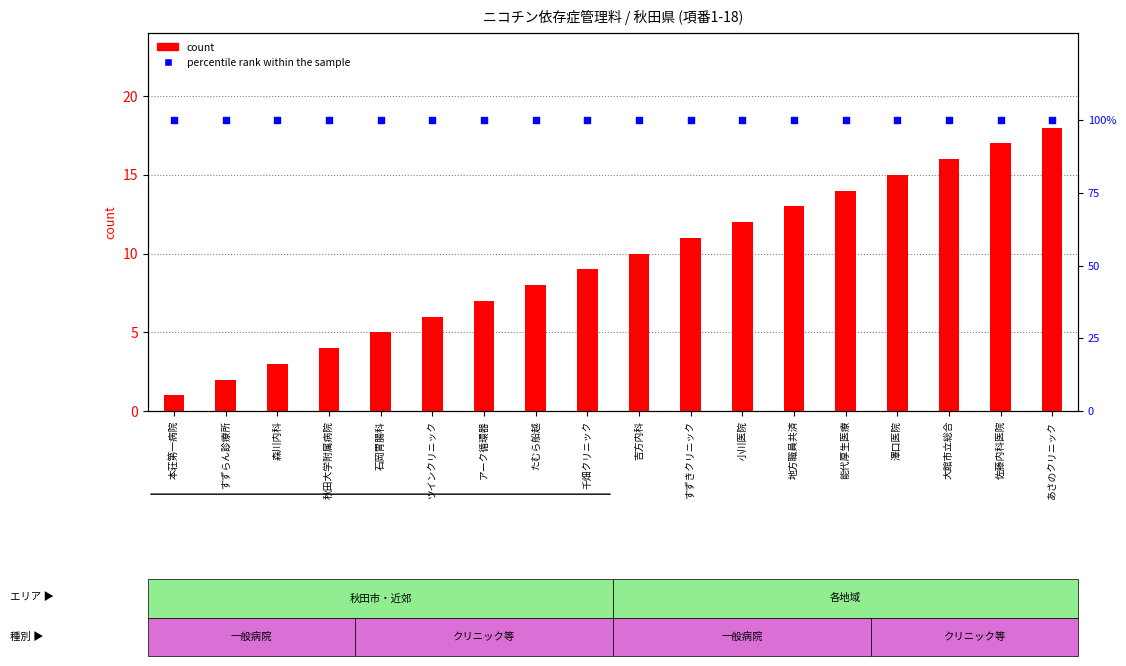

What are all the series names shown in the legend?

count, percentile rank within the sample